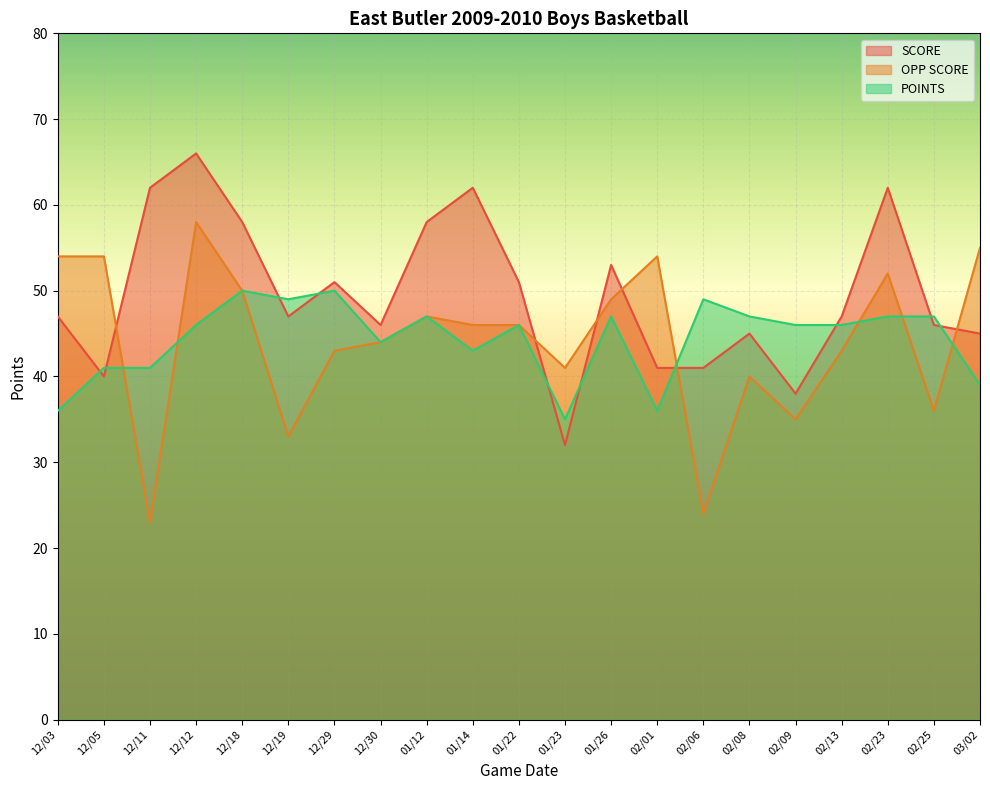

How many times do OPP SCORE and SCORE cross each other?

6